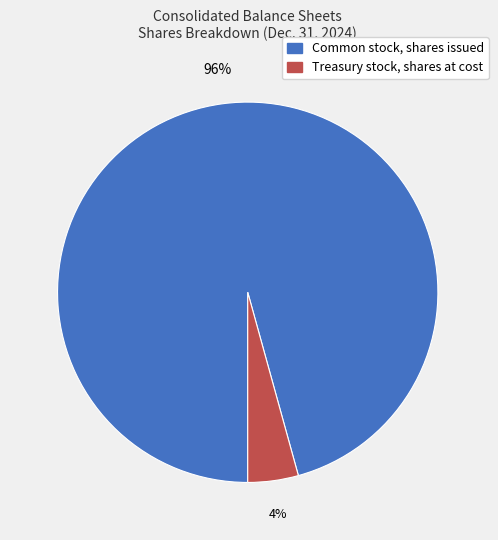

Is the sum of Treasury stock, shares at cost and Common stock, shares issued greater than half?

Yes